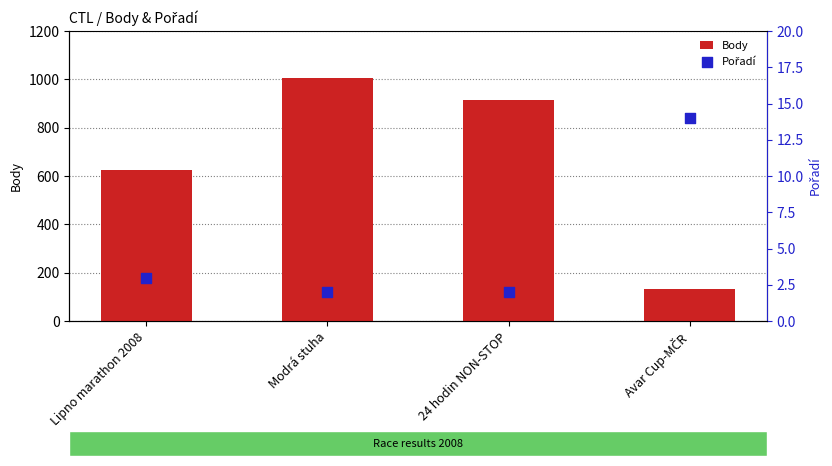

What are all the series names shown in the legend?

Body, Pořadí